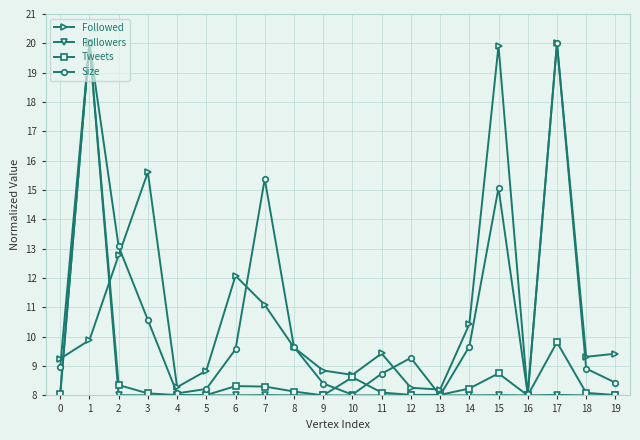

What is the spread (max minus min) of values at 19?

1.4